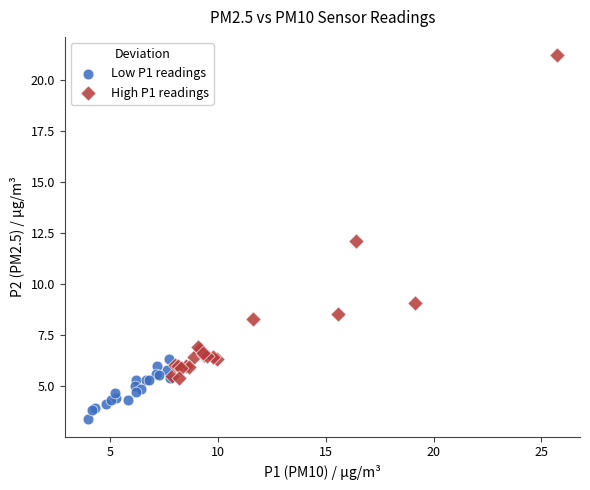

Which series reaches the maximum Y coordinate?

High P1 readings